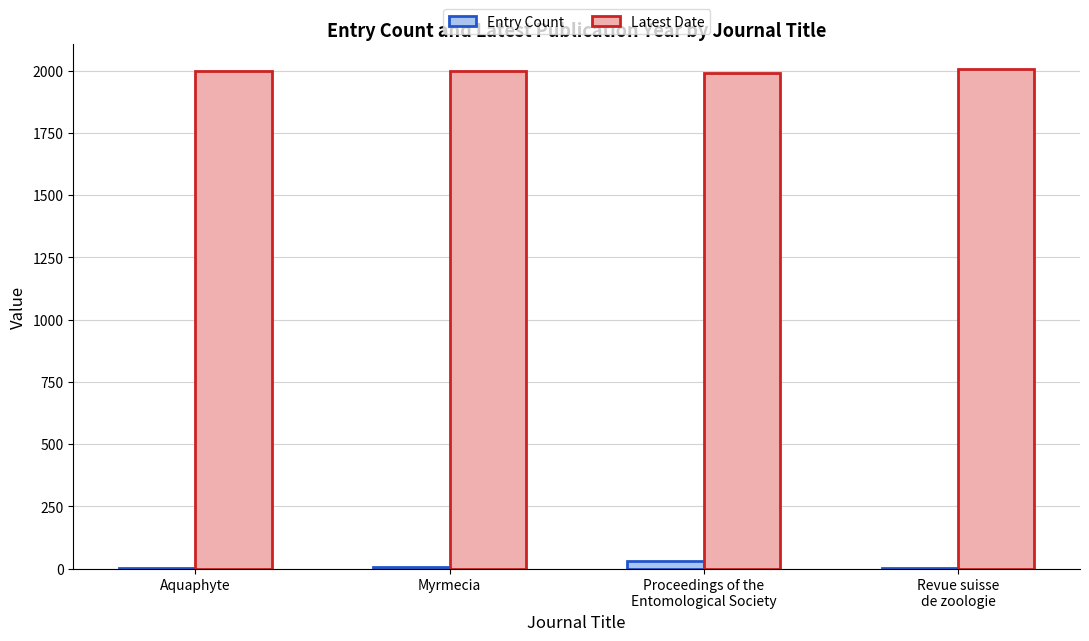

What are all the series names shown in the legend?

Entry Count, Latest Date